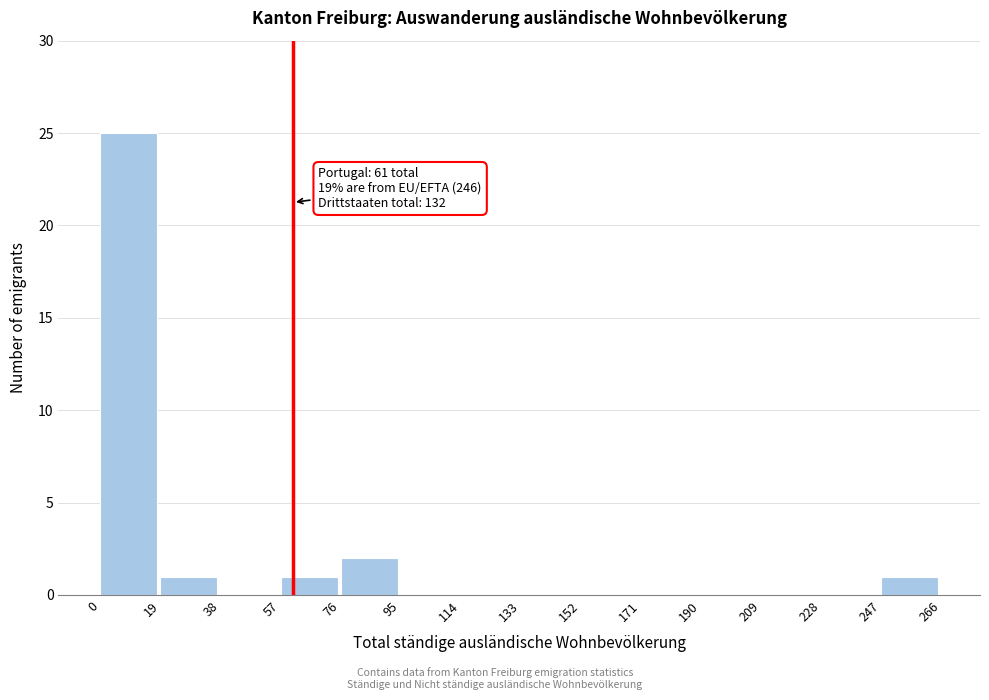

Over which range of the x-axis is the bar tallest?

0 to 19